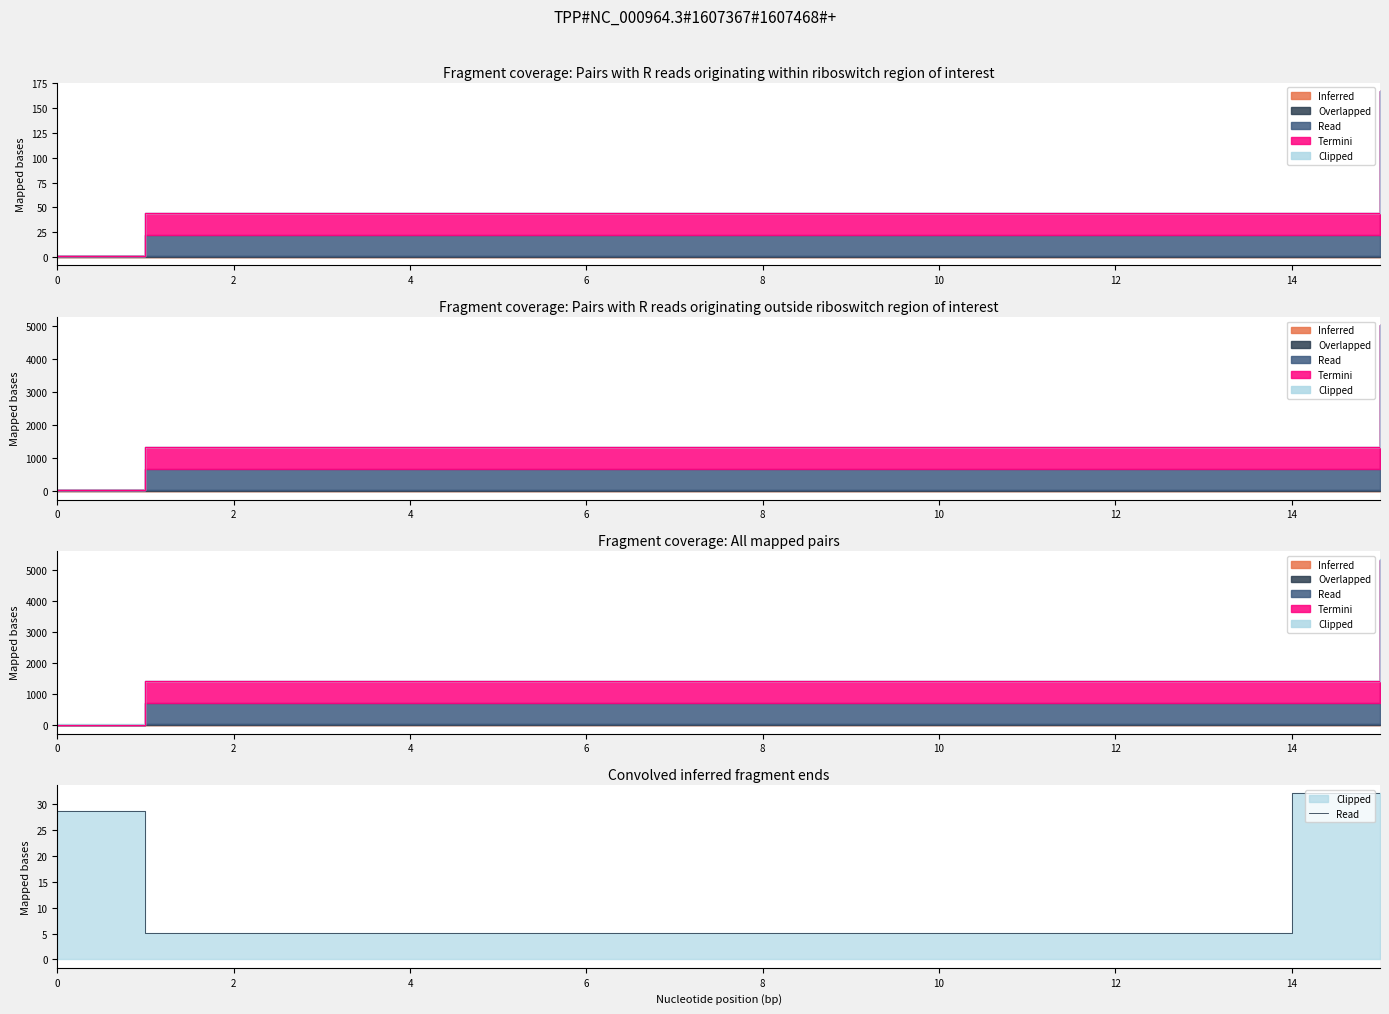

Is it true that the value at 6 is 5.1?

True